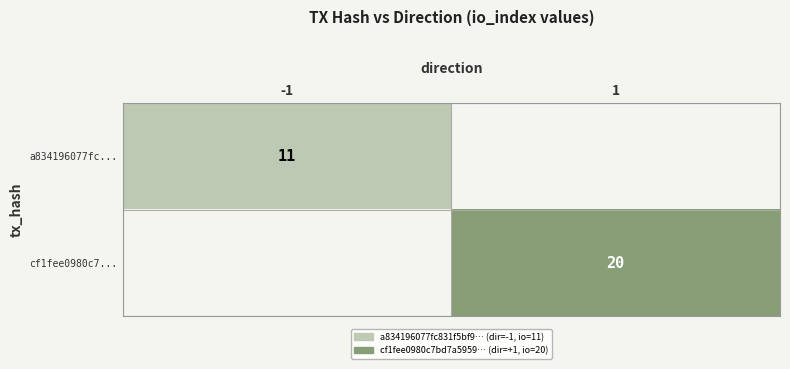

The a834196077fc... series shows 11 at -1. True or false?

True